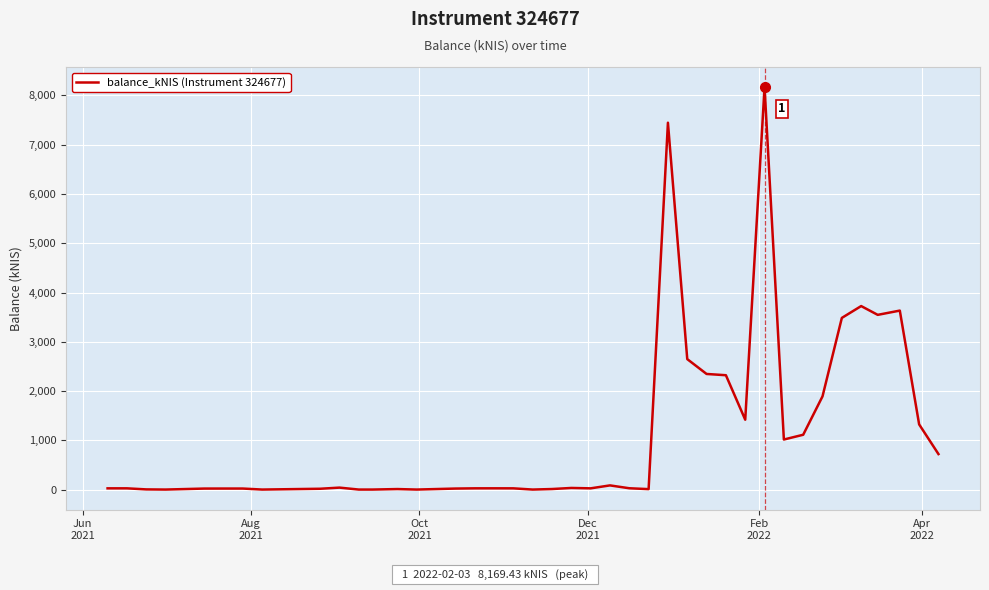

What is the maximum value shown in the chart?

8169.4